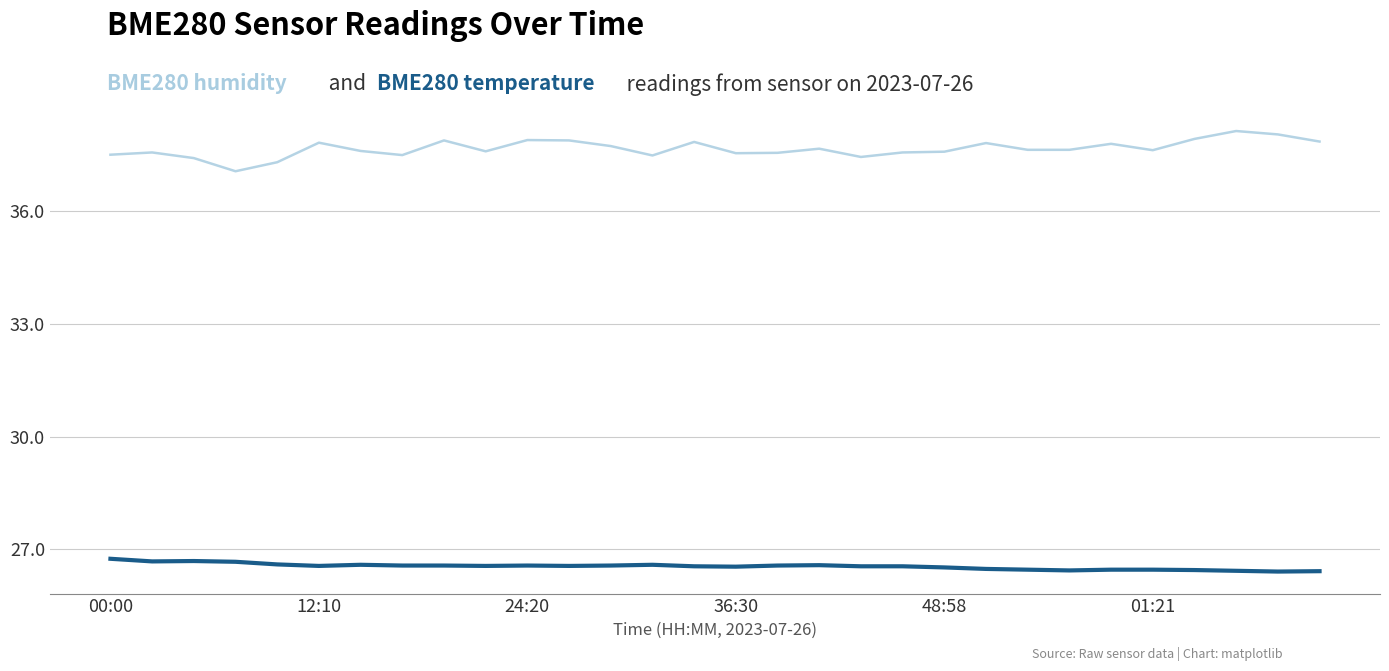

What is the maximum value shown in the chart?

38.1